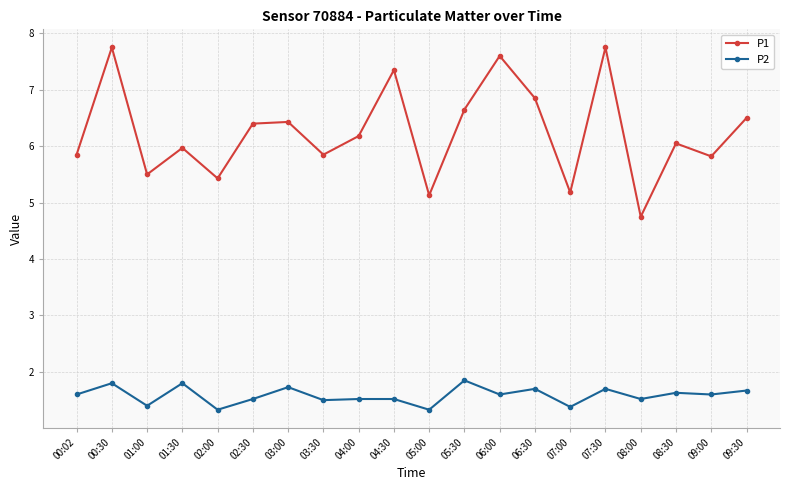

What is the minimum value for P1?

4.8